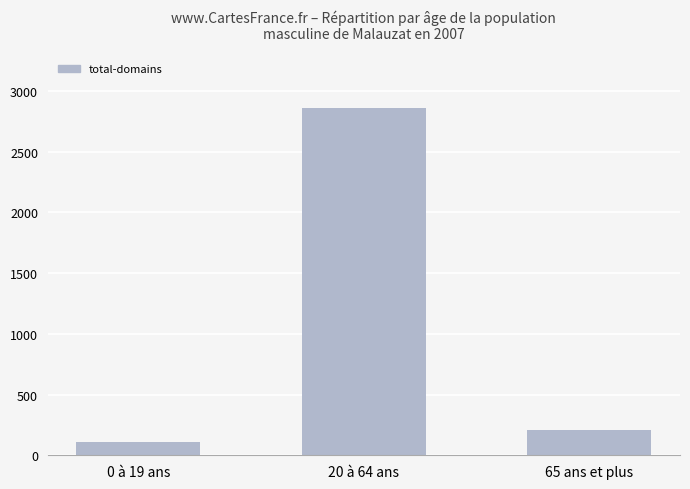

How many bars are there in total?

3